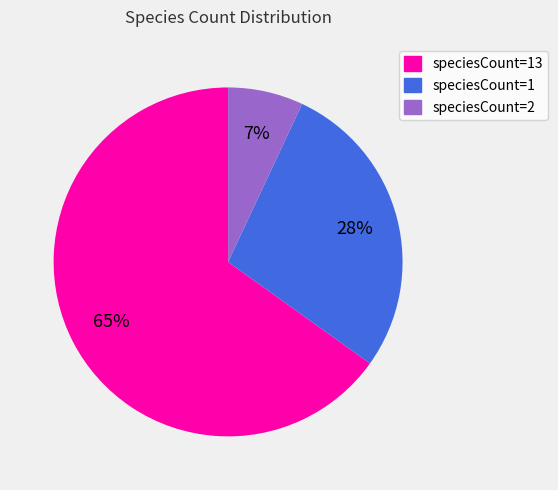

Which category has the biggest portion of the pie?

speciesCount=13